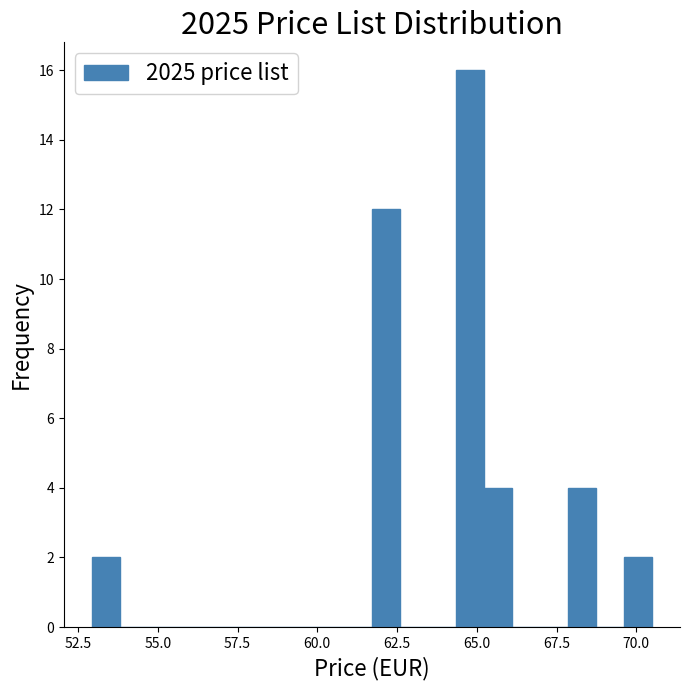

Around what value on the x-axis is the tallest bar? Give the approximate position of its centre, as read against the axis.

65.0